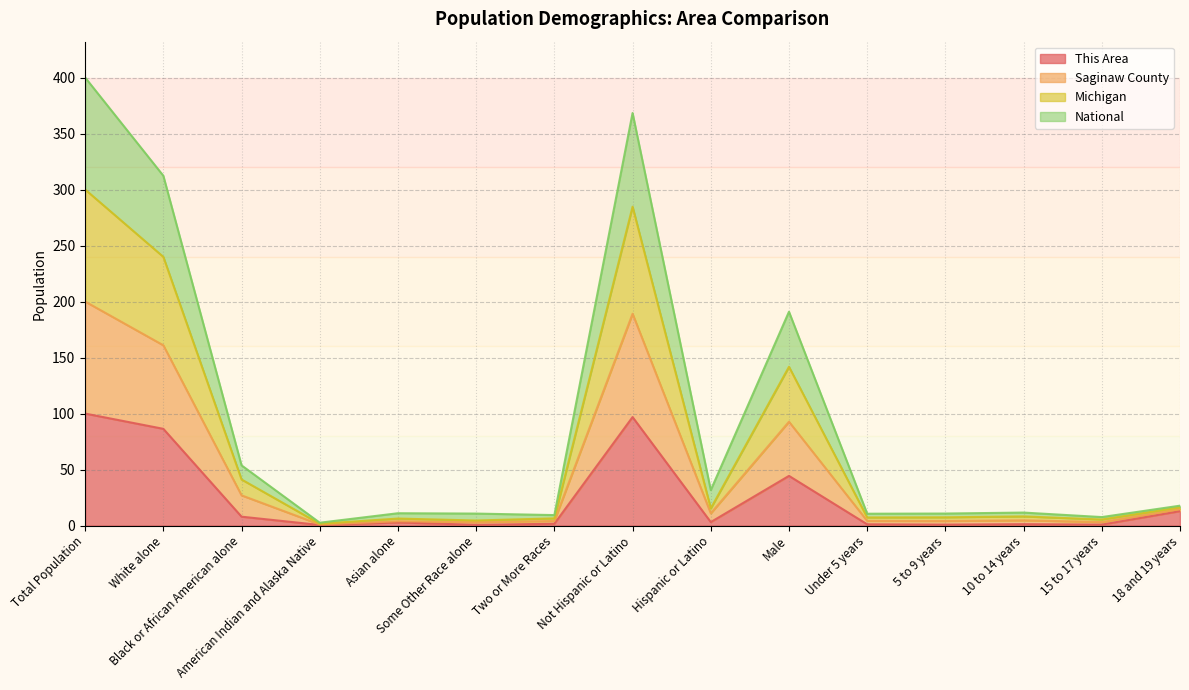

What is the sum of the National values at Some Other Race alone and 10 to 14 years?

7.7